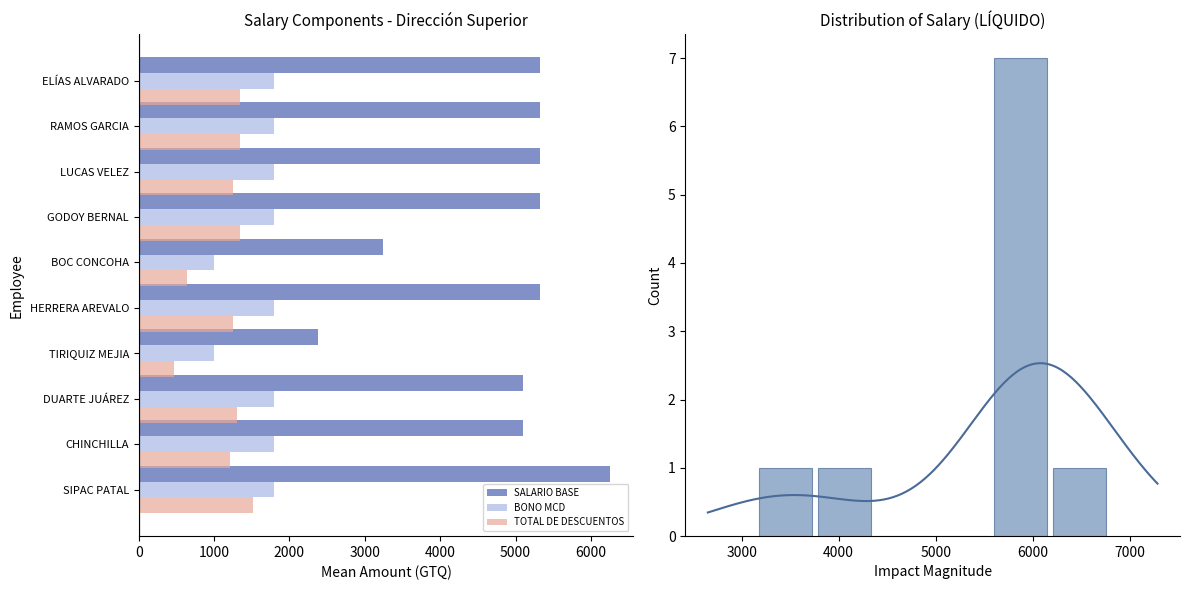

Rank the series by their maximum value, from lowest to highest.

TOTAL, BONO MCD, SALARIO BASE